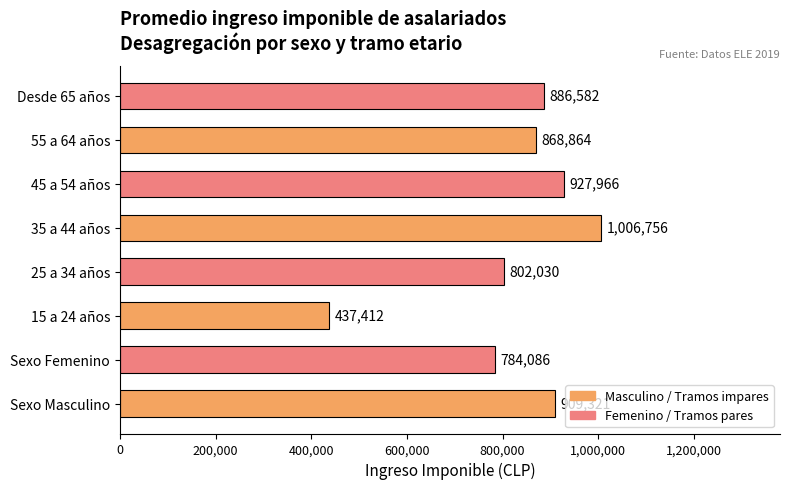

What is the sum of all values?

6623017.3